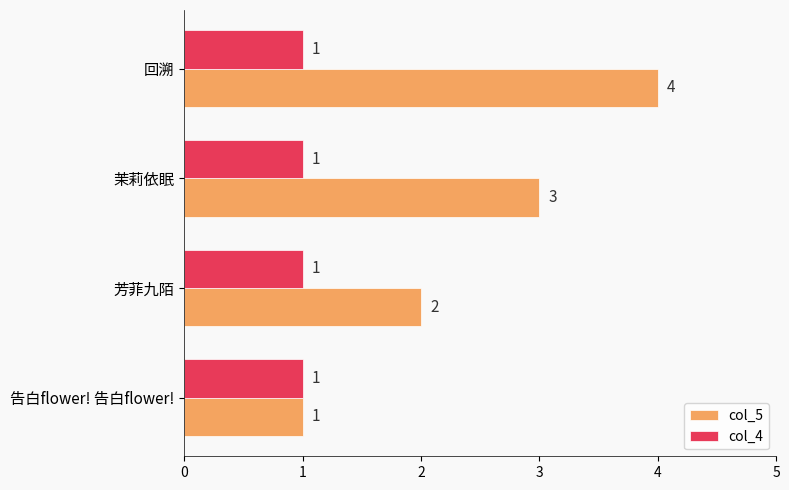

List the series in order of their overall mean, lowest first.

col_4, col_5